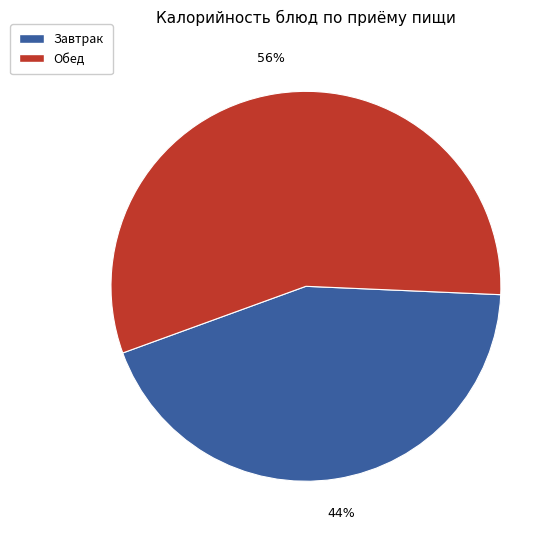

To the nearest percent, what is the difference between the largest and smallest slice percentages?

12%